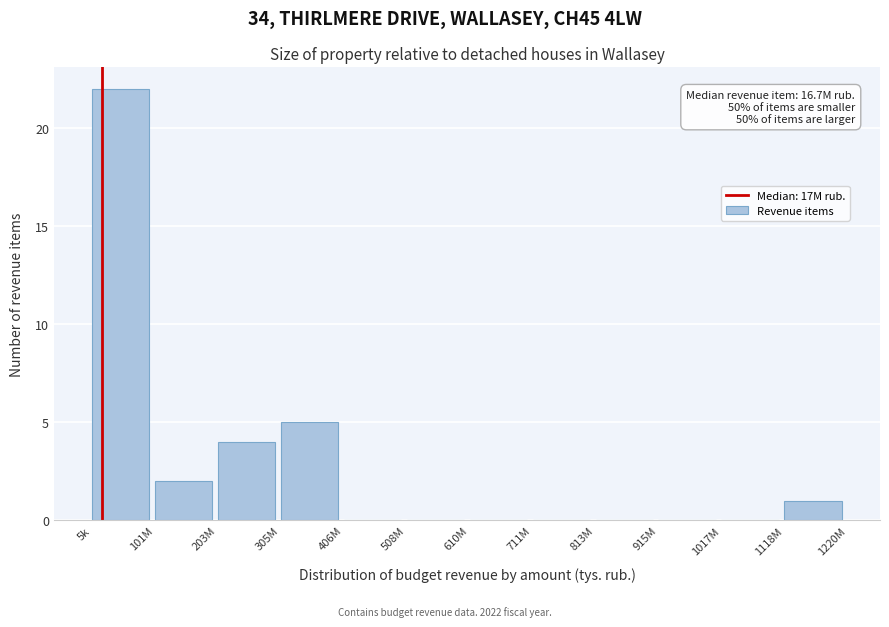

Reading right to left, extract all data points from this chart.

1118M=1	1017M=0	915M=0	813M=0	711M=0	610M=0	508M=0	406M=0	305M=5	203M=4	101M=2	5k=22